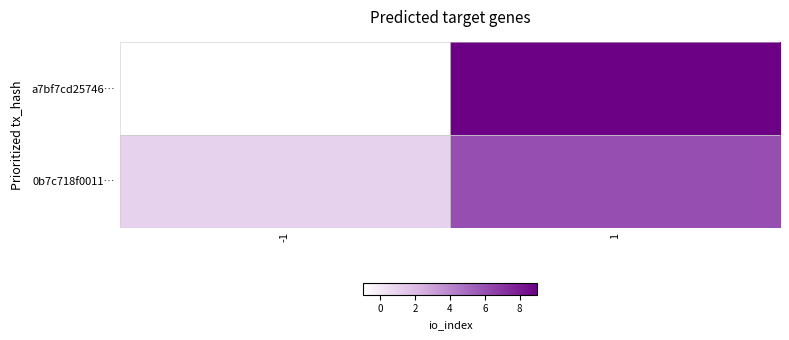

What is the spread (max minus min) of values at -1?

2